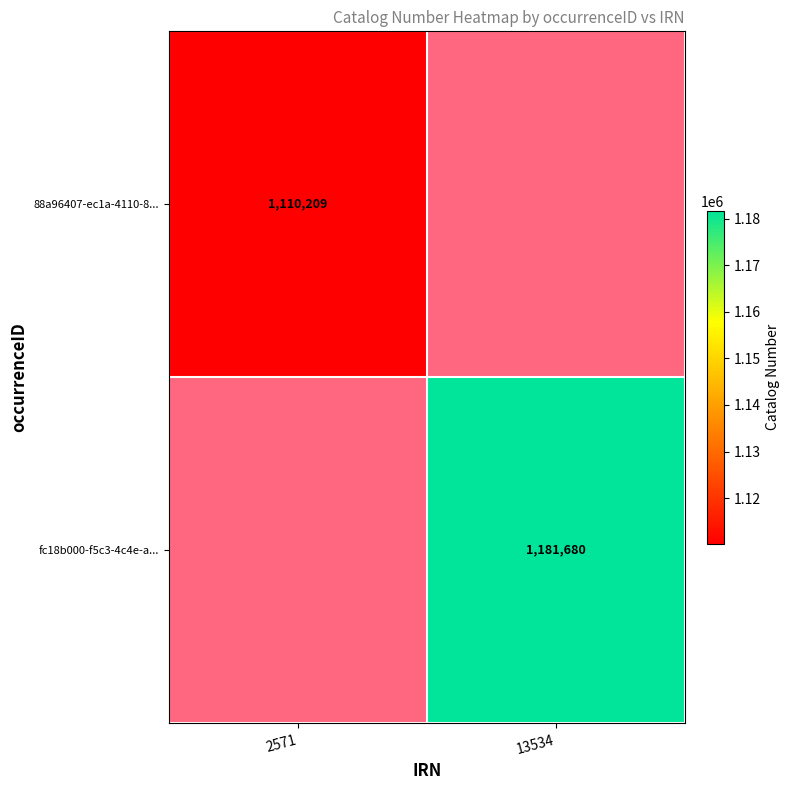

How many series are shown in this chart?

2